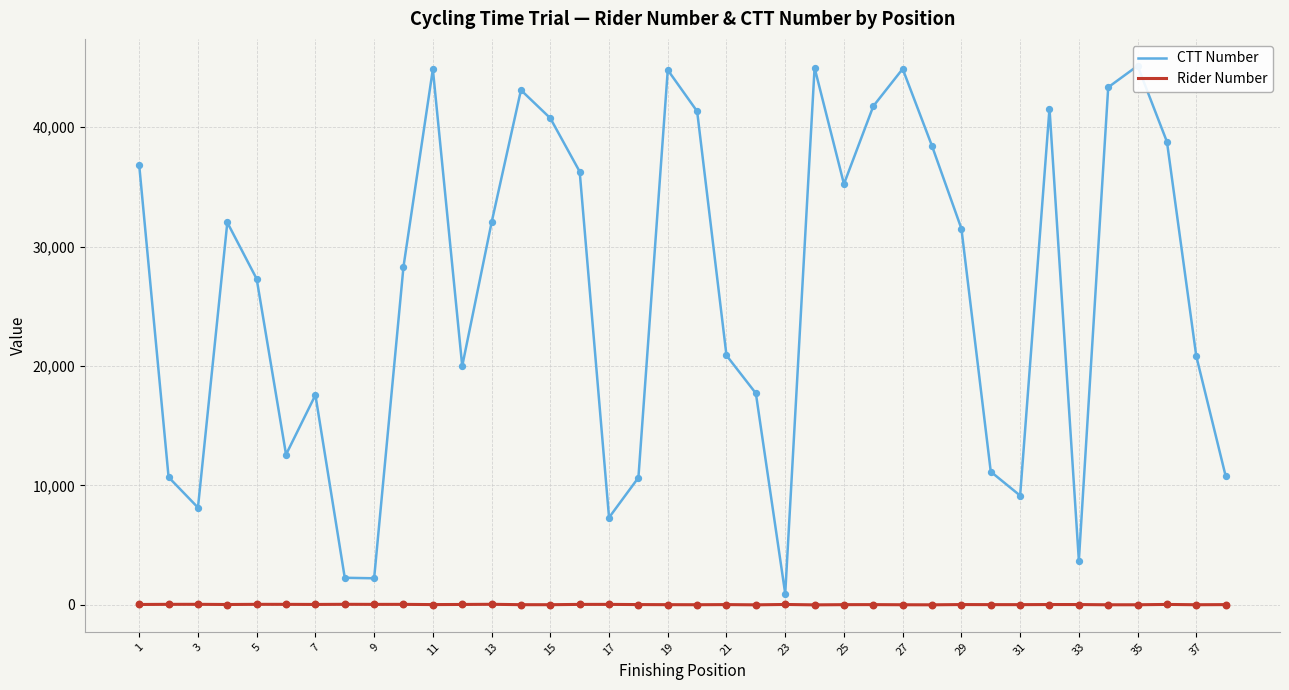

Which series has the largest total across all categories?

CTT Number